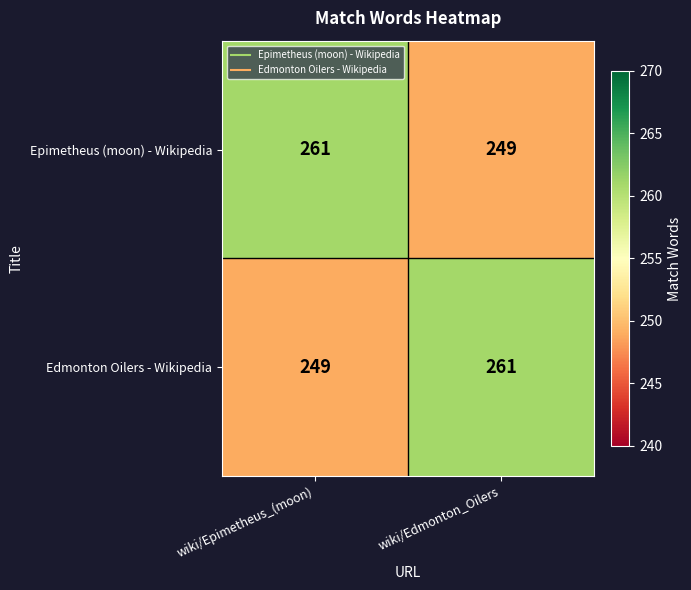

Rank the categories by Edmonton Oilers - Wikipedia value from highest to lowest.

wiki/Edmonton_Oilers, wiki/Epimetheus_(moon)